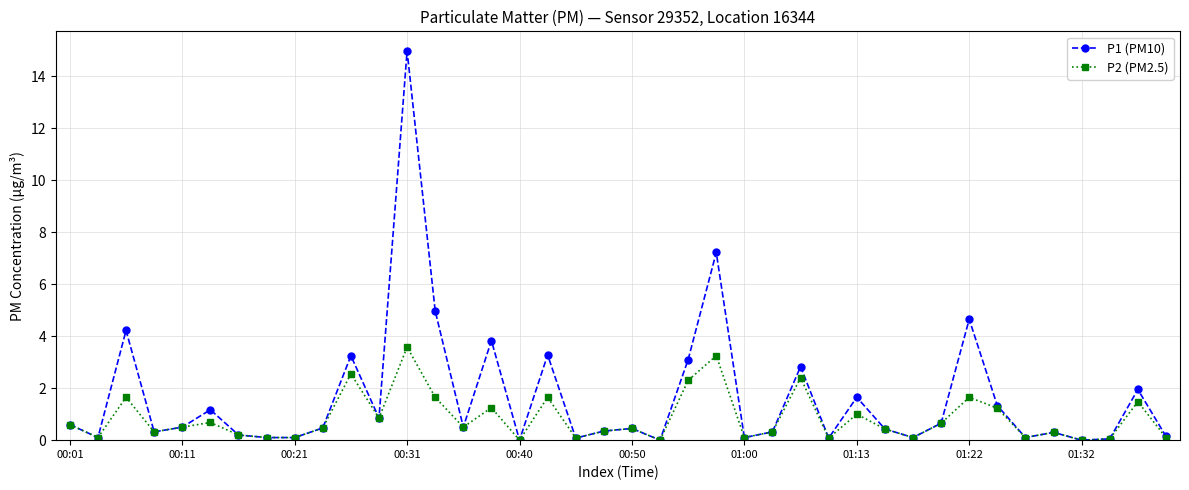

Rank the series by their maximum value, from lowest to highest.

P2 (PM2.5), P1 (PM10)